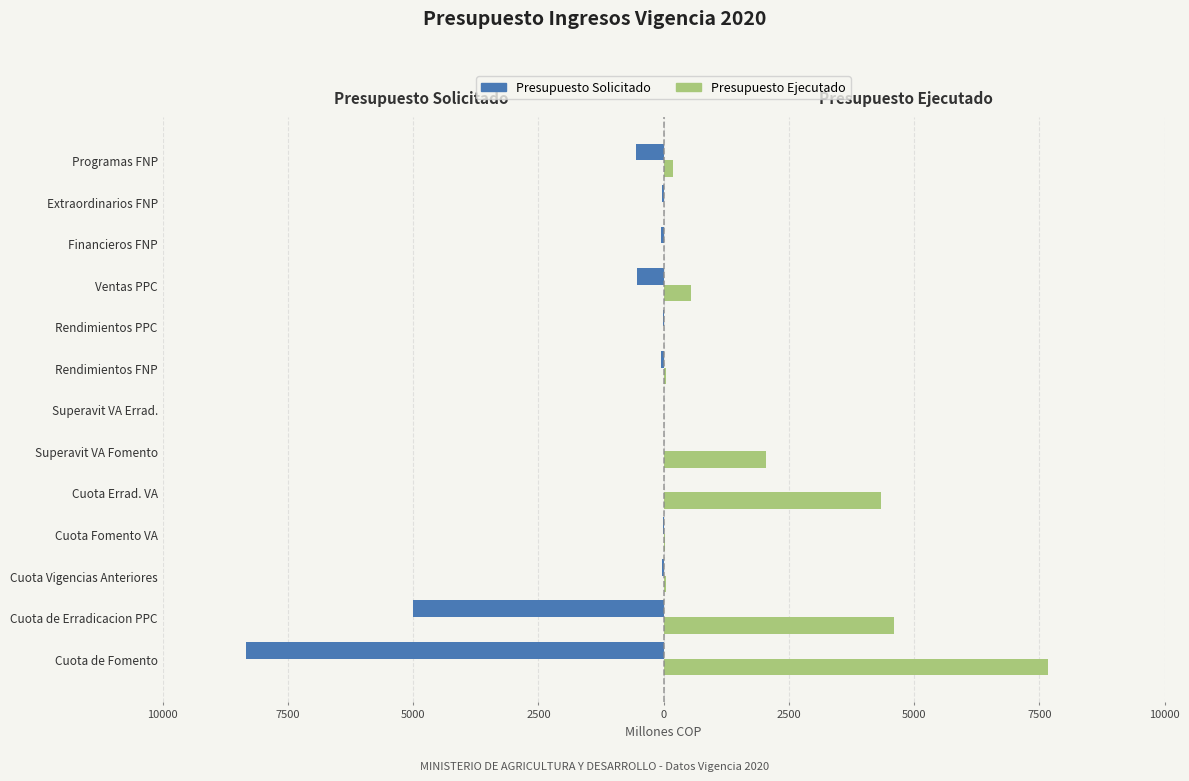

What are all the series names shown in the legend?

Presupuesto Solicitado, Presupuesto Ejecutado